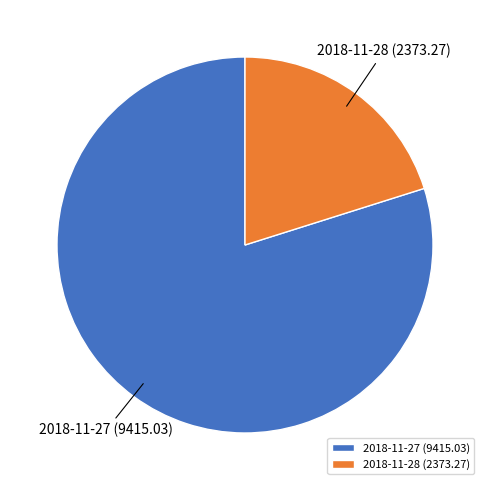

What is the majority slice?

2018-11-27 (9415.03)